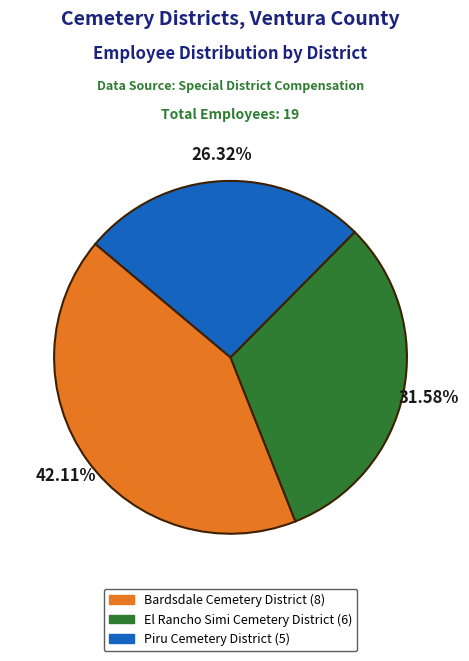

What is the smallest slice in the pie chart?

Piru Cemetery District